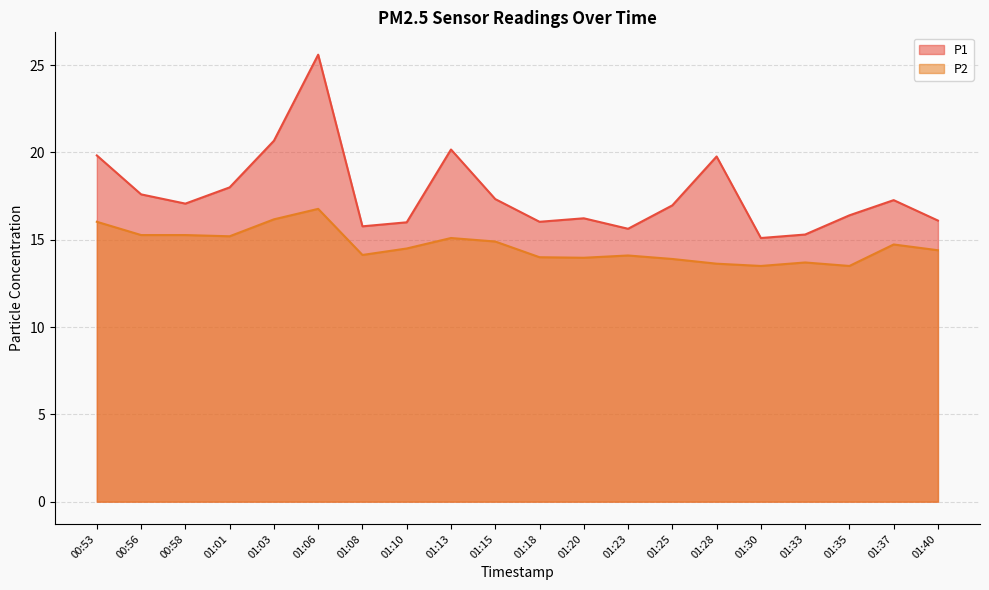

Which series has the widest spread of values?

P1